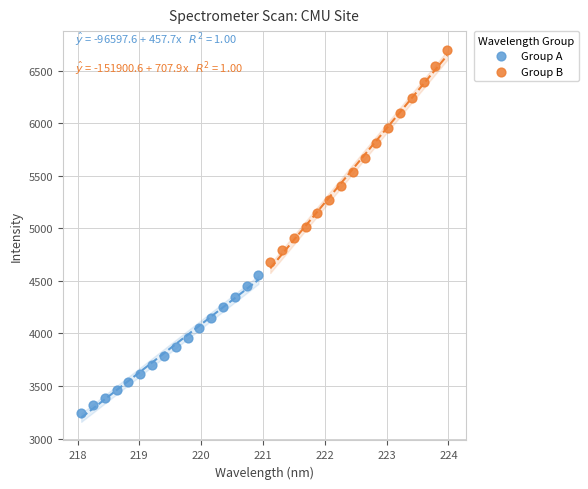

Which series has the largest Y range (max minus min)?

Group B